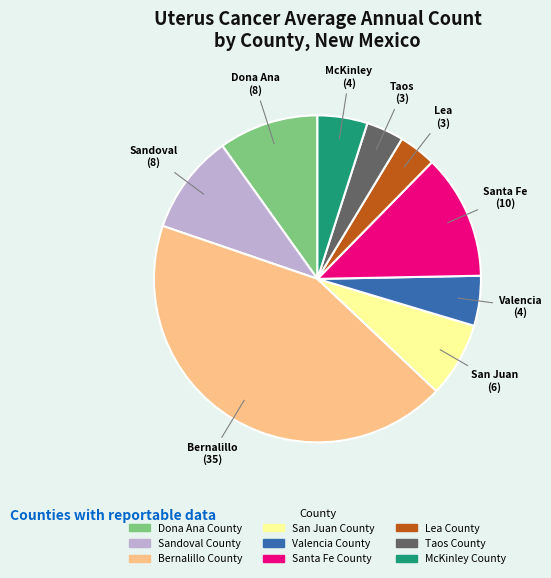

Is Sandoval County the majority of the pie?

No